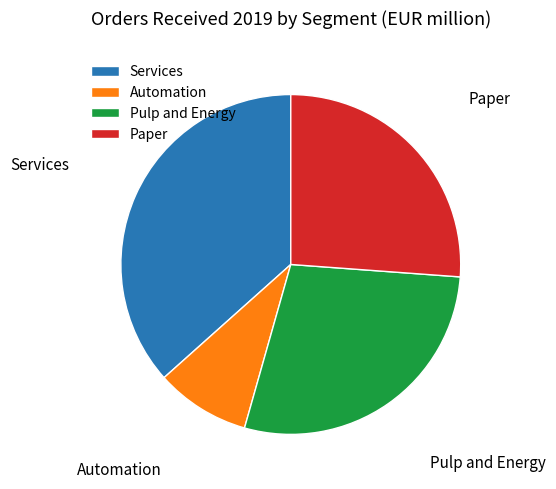

Which has a higher value, Automation or Services?

Services